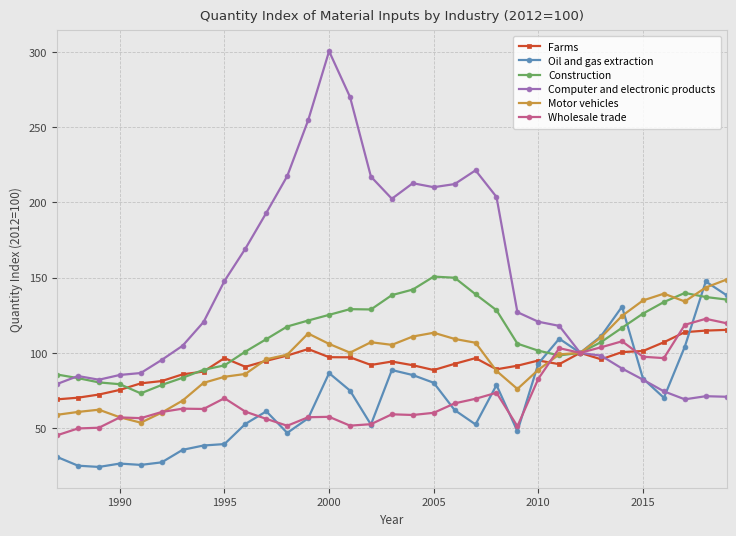

True or false: Oil and gas extraction has more than 2 points higher than both neighbors.

True